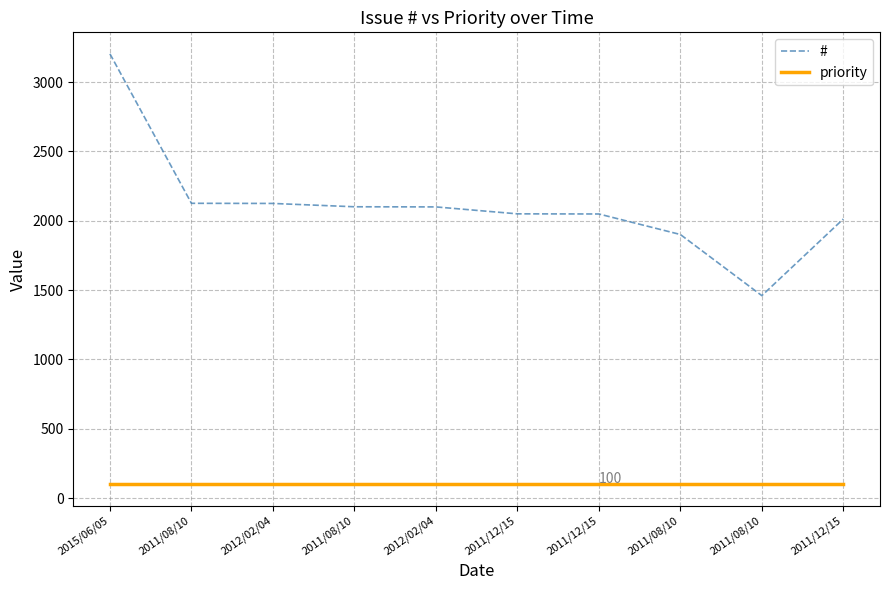

What is the label of the 3rd point from the left?

2012/02/04